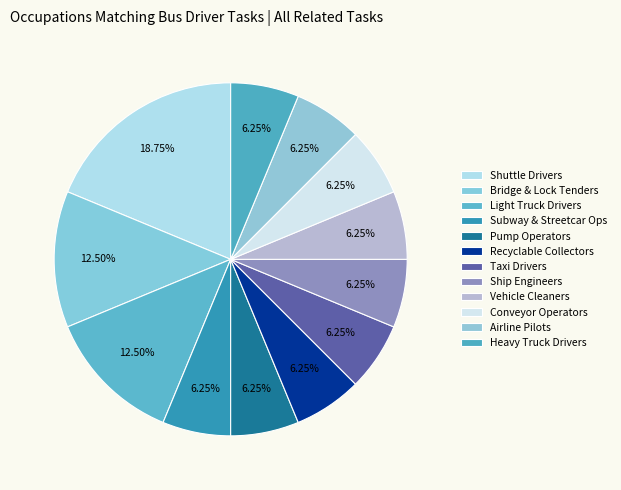

To the nearest percent, what is the difference between the largest and smallest slice percentages?

12%